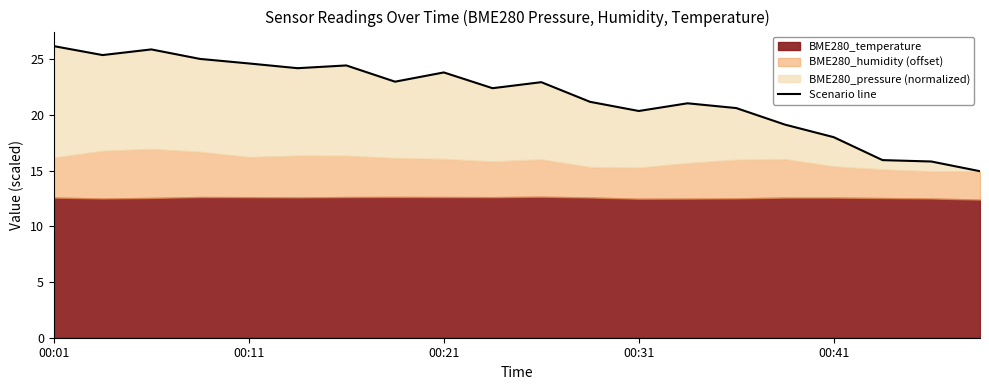

The value at 18 is 15.8. True or false?

True